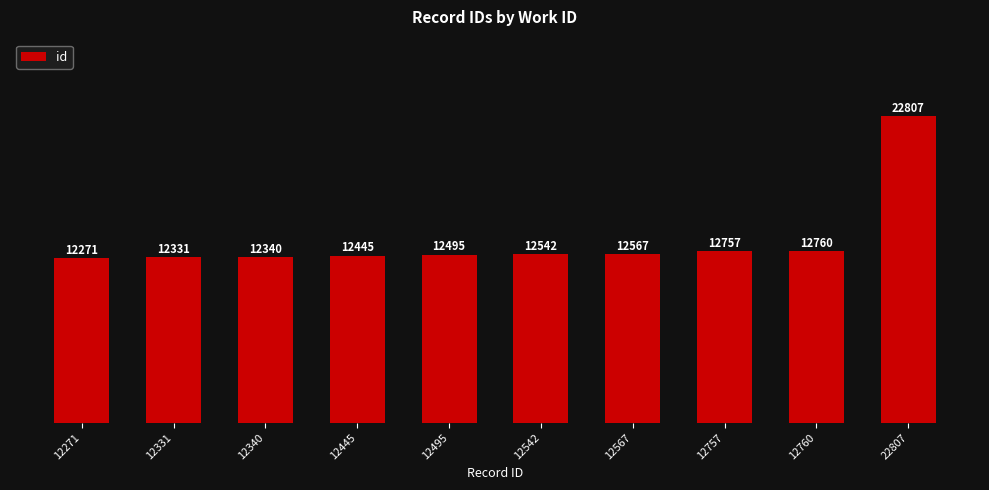

How many data points does each series have?

10